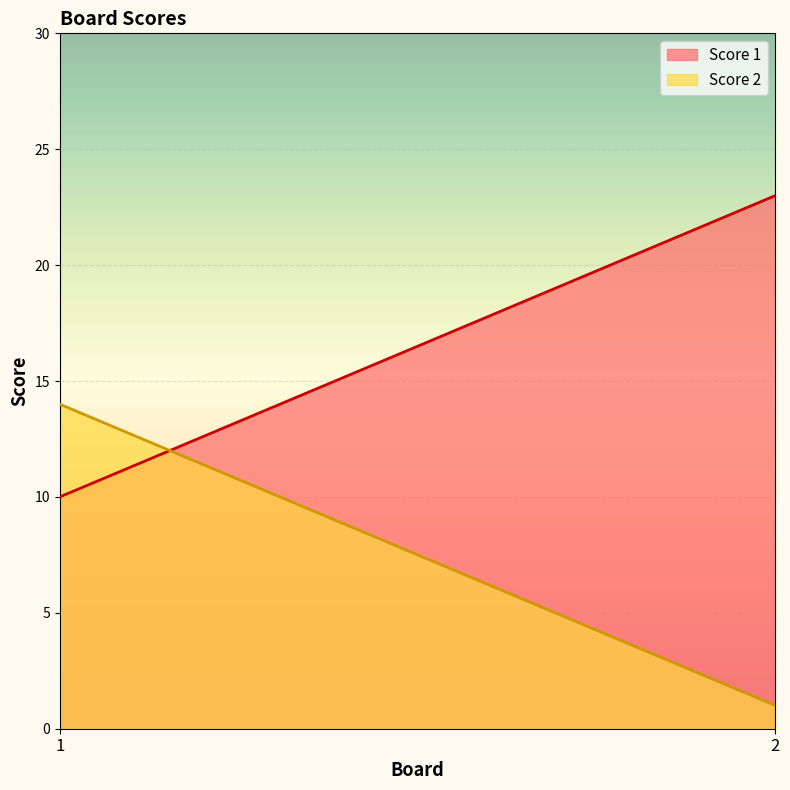

The Score 1 series shows 23 at 2. True or false?

True